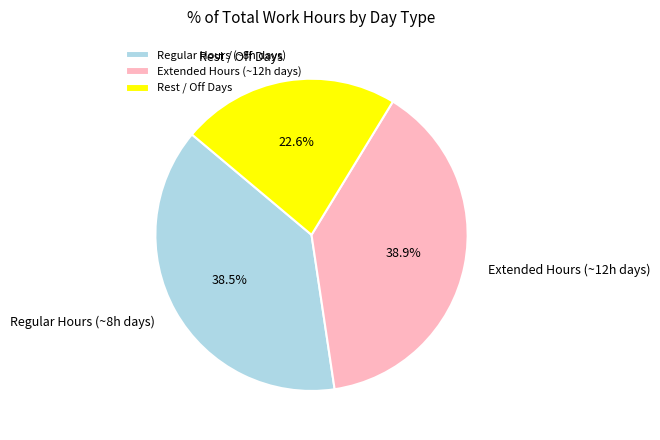

What is the ratio of the value at Extended Hours (~12h days) to the value at Regular Hours (~8h days)?

1.0